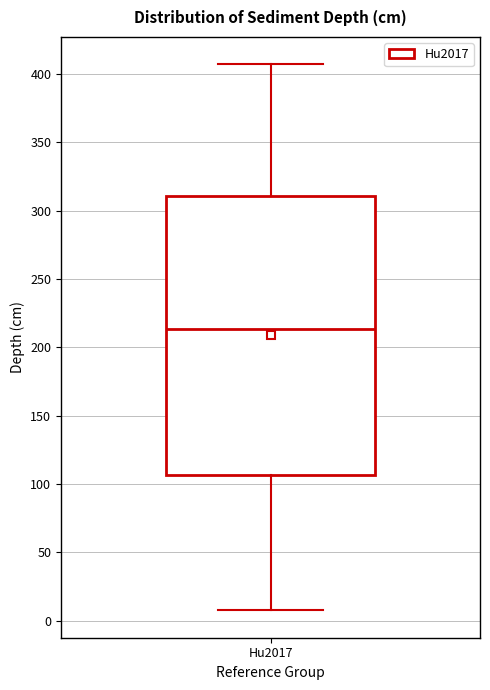

Read this box plot against the y-axis: the position of the median line, the range covered by the box, and the ends of both whiskers. The values are not printed on the chart, so give them approximately, as read against the axis.

median 215, box 105 to 310, whiskers 10 to 405